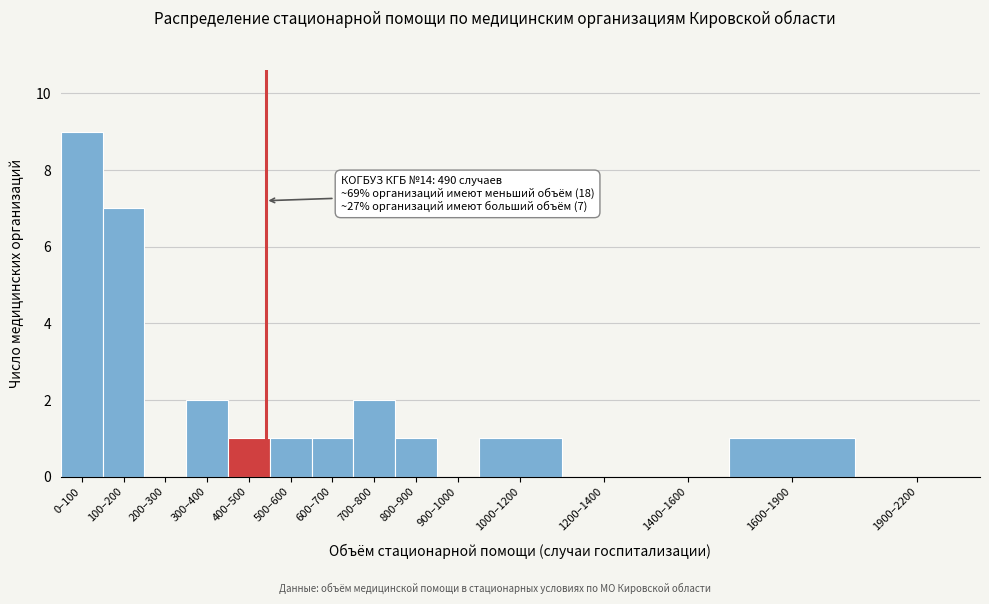

Reading left to right, what are all the values shown in this chart?

0–100=9	100–200=7	200–300=0	300–400=2	400–500=1	500–600=1	600–700=1	700–800=2	800–900=1	900–1000=0	1000–1200=1	1200–1400=0	1400–1600=0	1600–1900=1	1900–2200=0